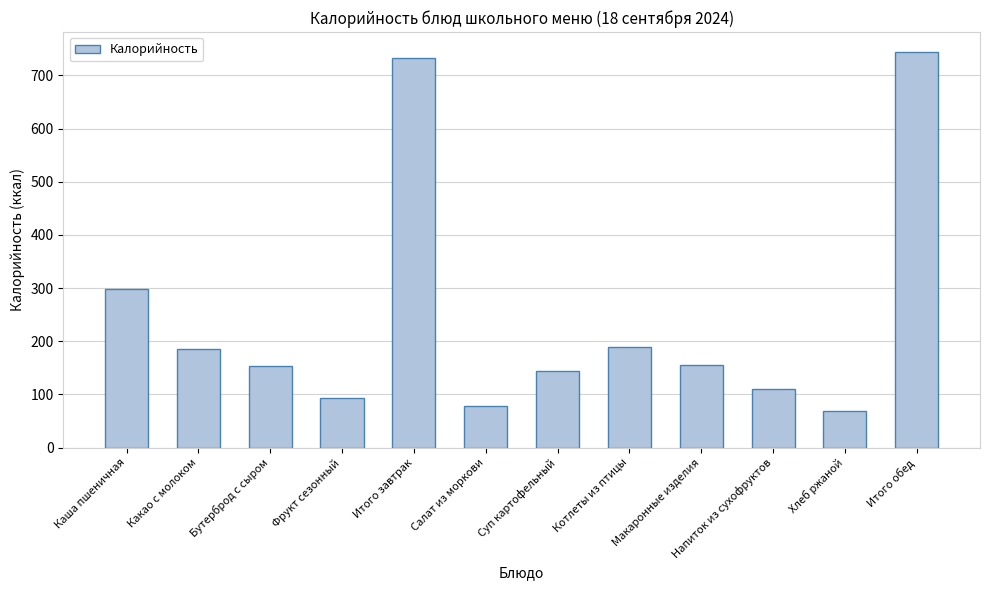

Which label corresponds to the largest value in the chart?

Итого обед